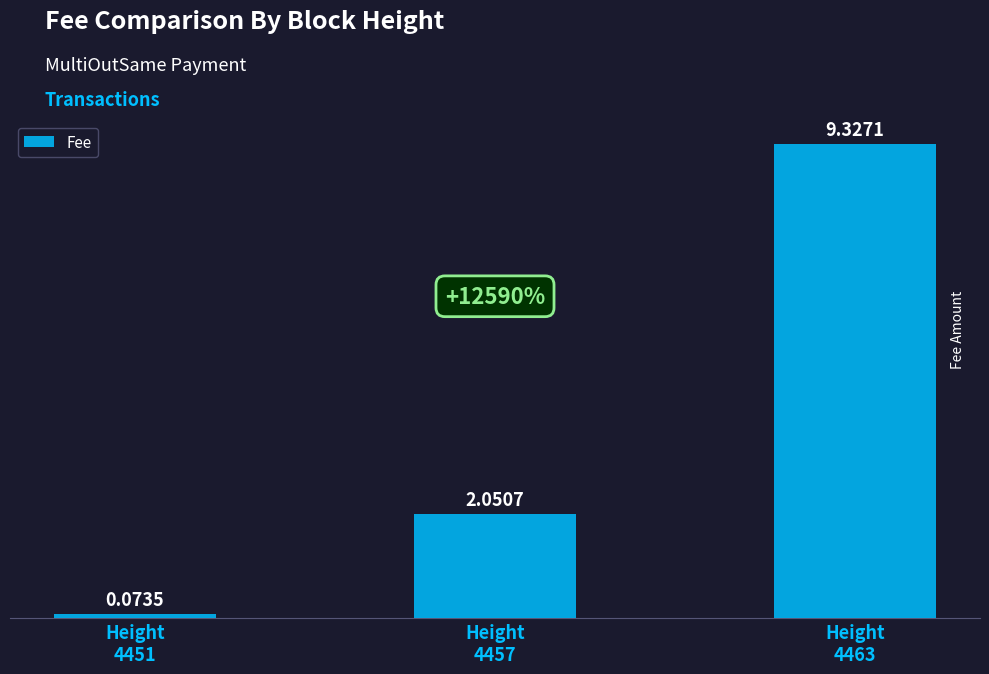

What is the average value?

3.8